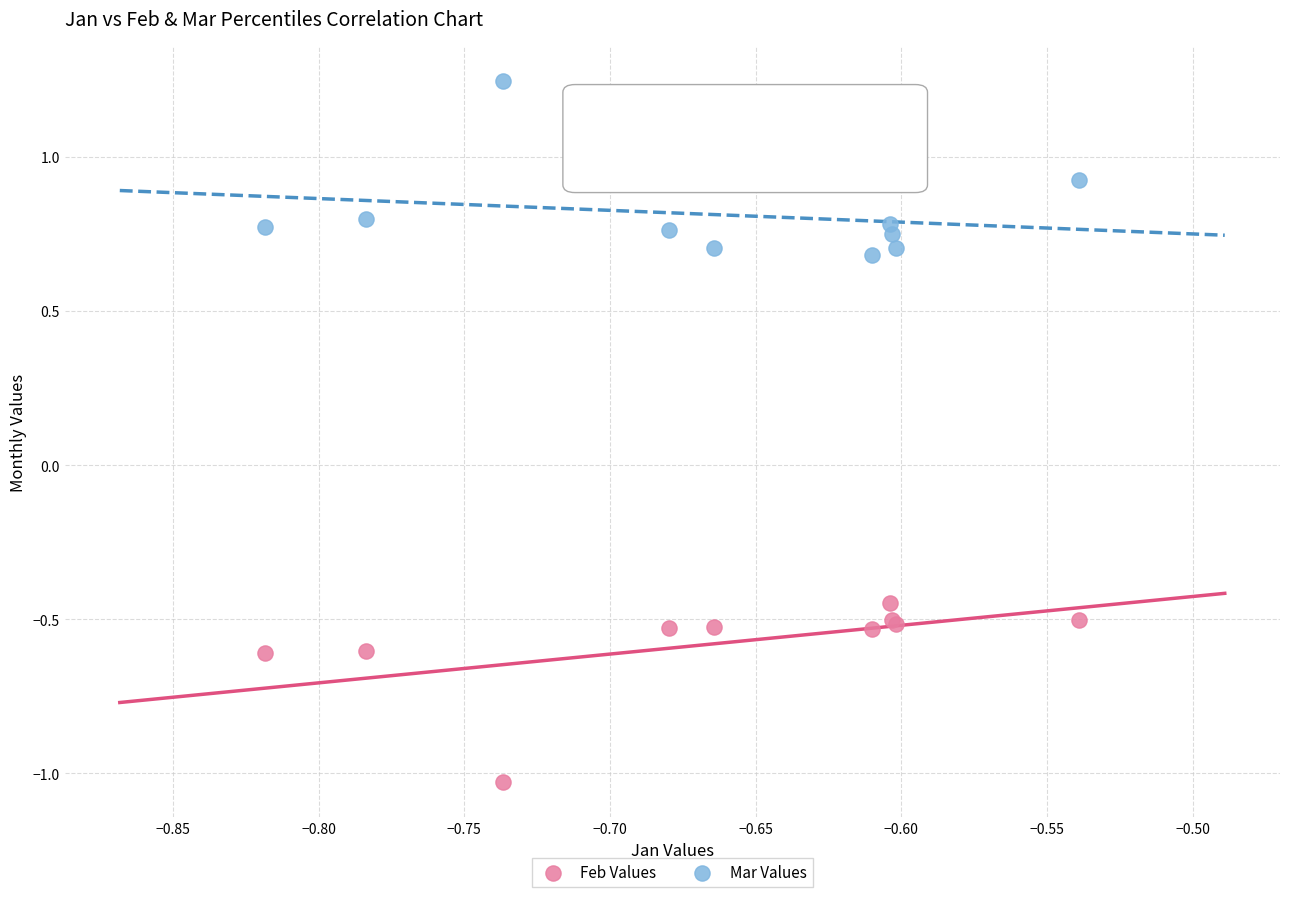

Which series reaches the minimum Y coordinate?

Feb Values